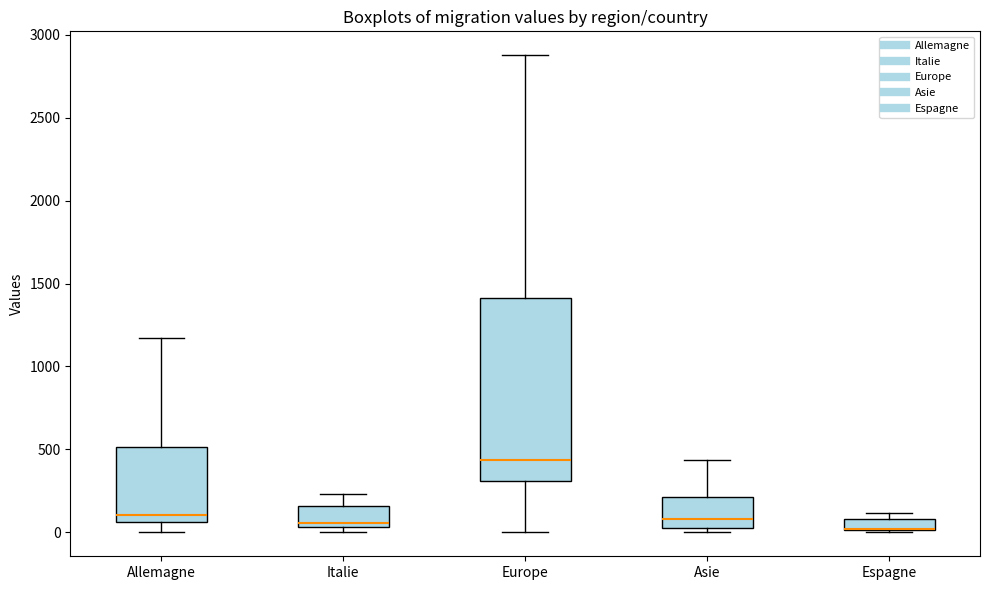

Where is the upper edge of the box for Italie on the y-axis? The values are not printed on the chart, so give them approximately, as read against the axis.

150